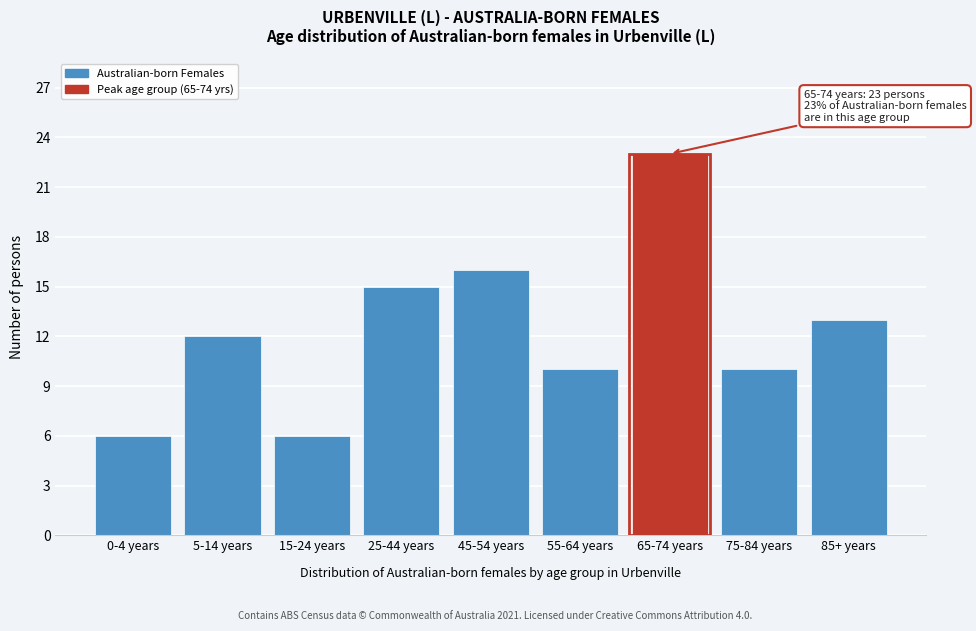

Reading right to left, list all the values displayed in this chart.

13	10	23	10	16	15	6	12	6